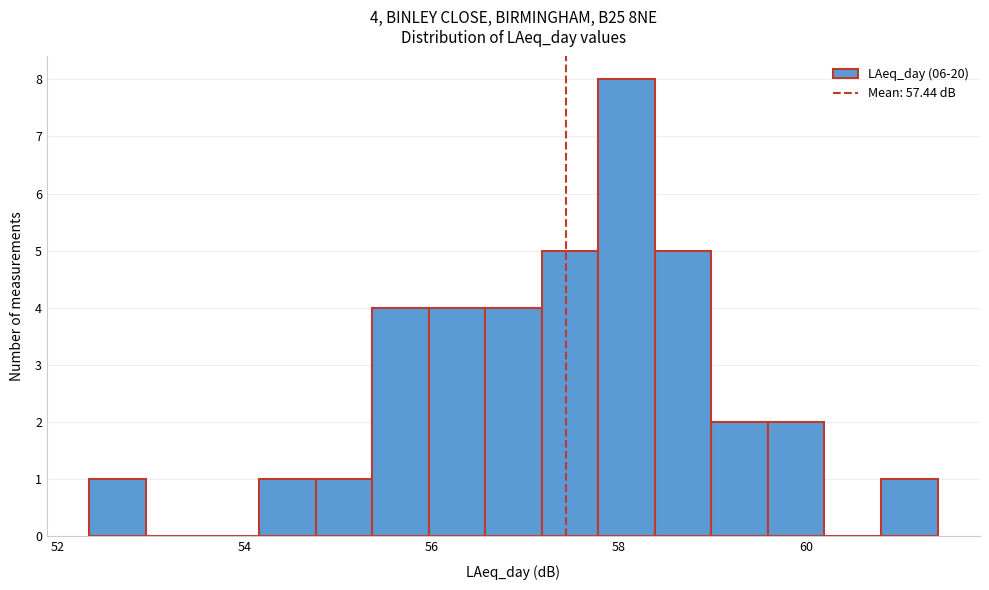

Around what value on the x-axis is the tallest bar? Give the approximate position of its centre, as read against the axis.

58.0